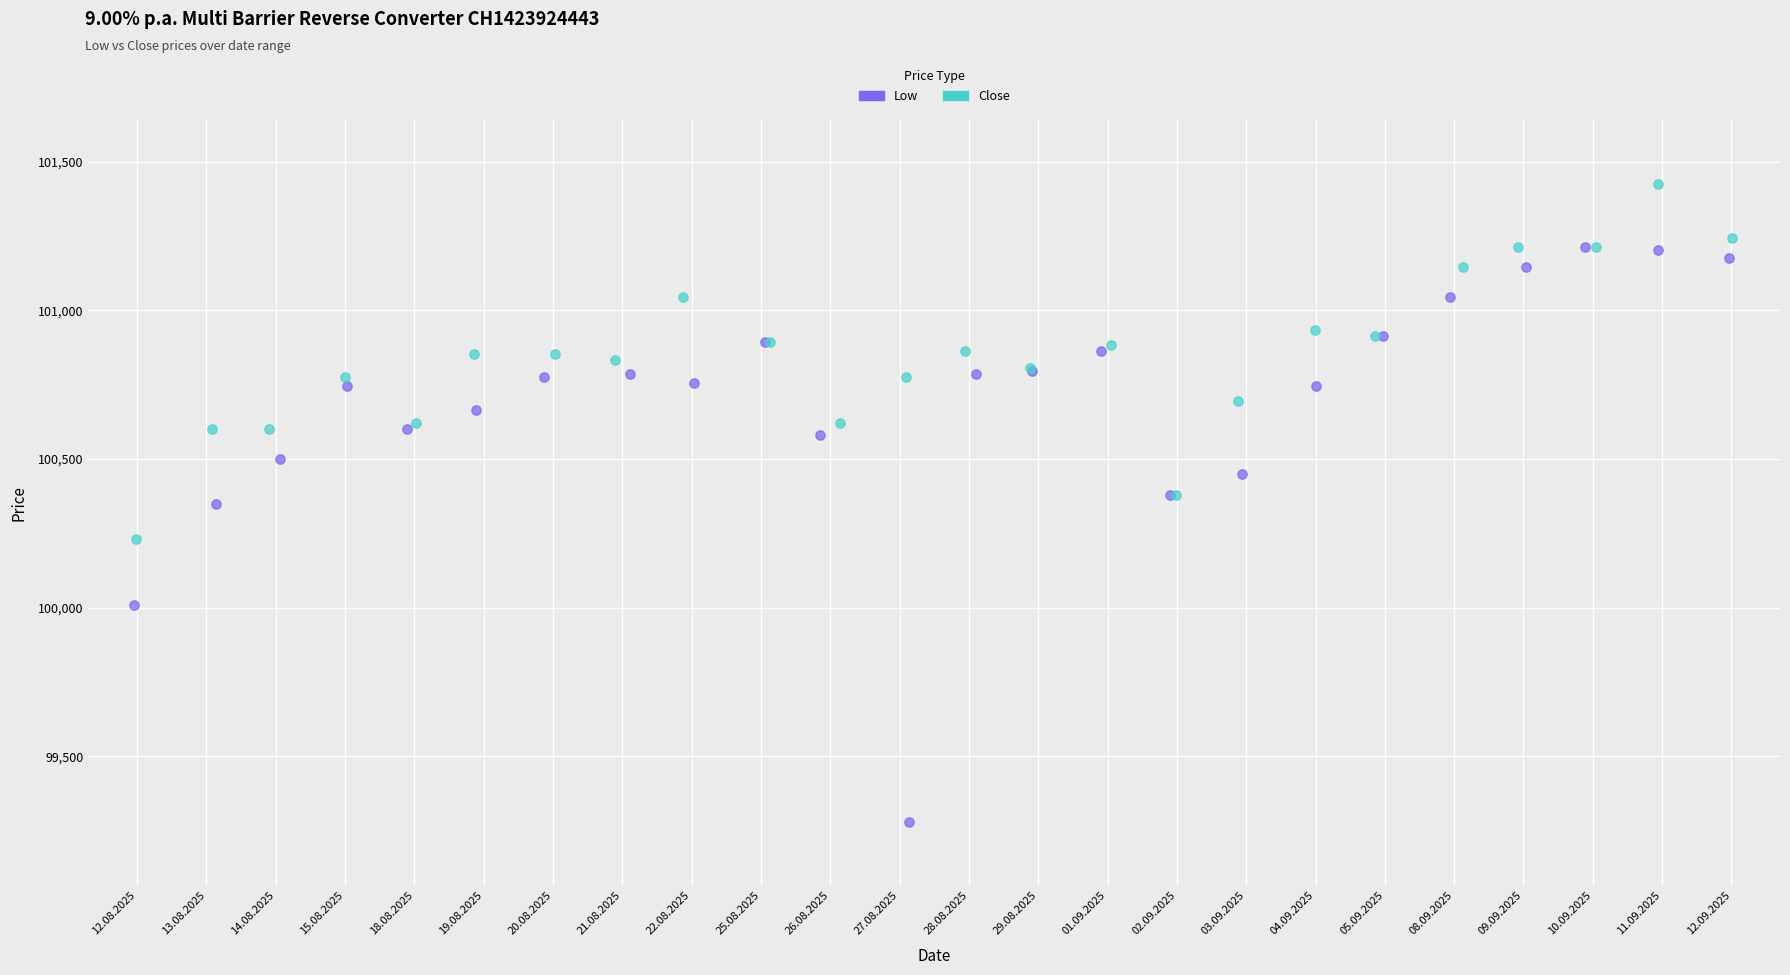

Which series reaches the maximum Y coordinate?

Close